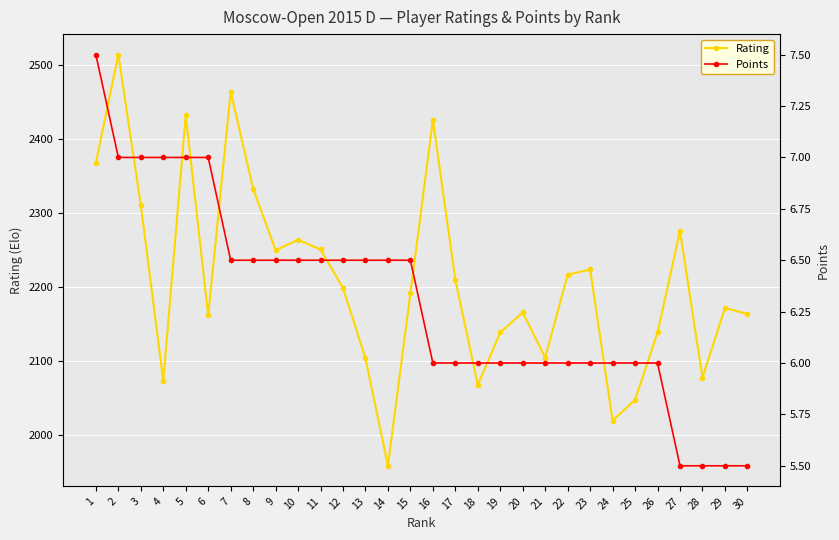

What is the sum of all Points values?

189.0